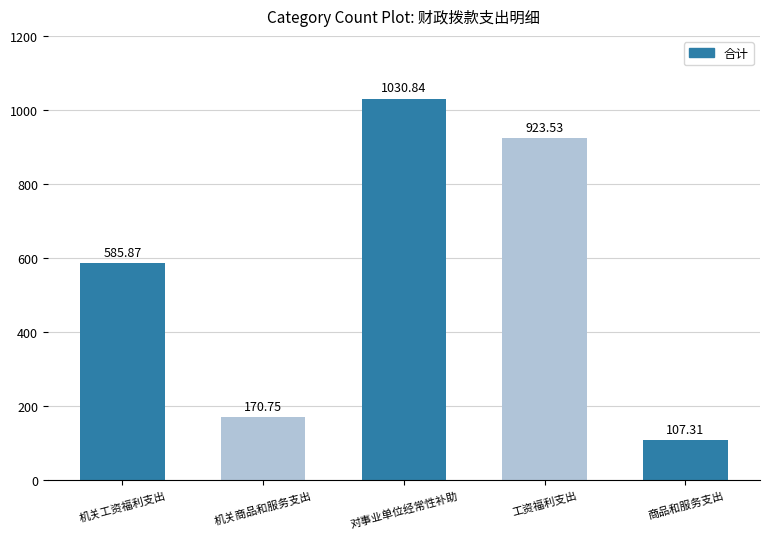

What is the sum of all values?

2818.3